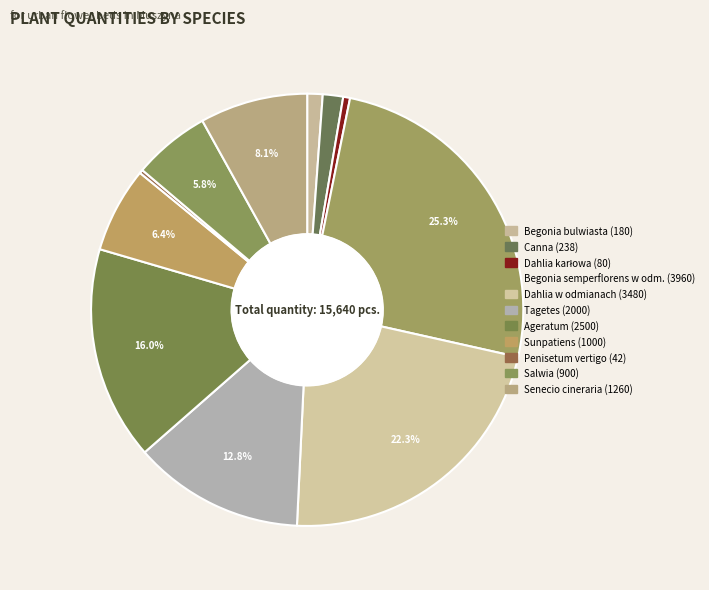

Is the sum of Begonia bulwiasta and Penisetum vertigo greater than half?

No